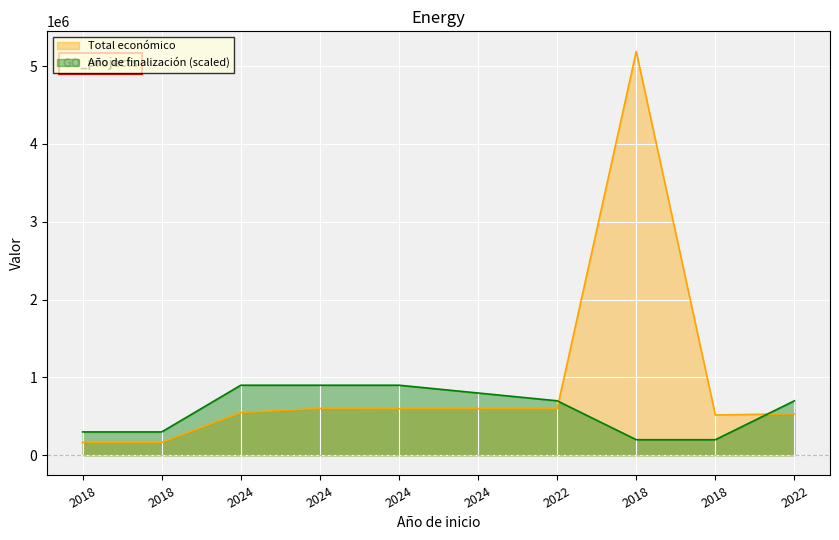

Which series changed the most between 2018 and 2022?

Total económico